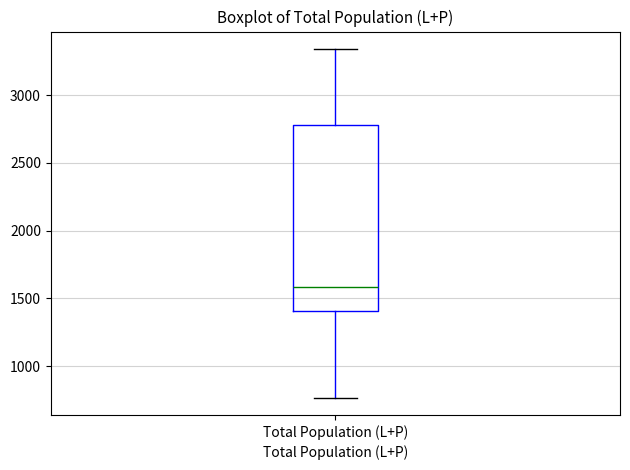

Where does the median line of the box for Total Population (L+P) sit on the y-axis? The values are not printed on the chart, so give them approximately, as read against the axis.

1600